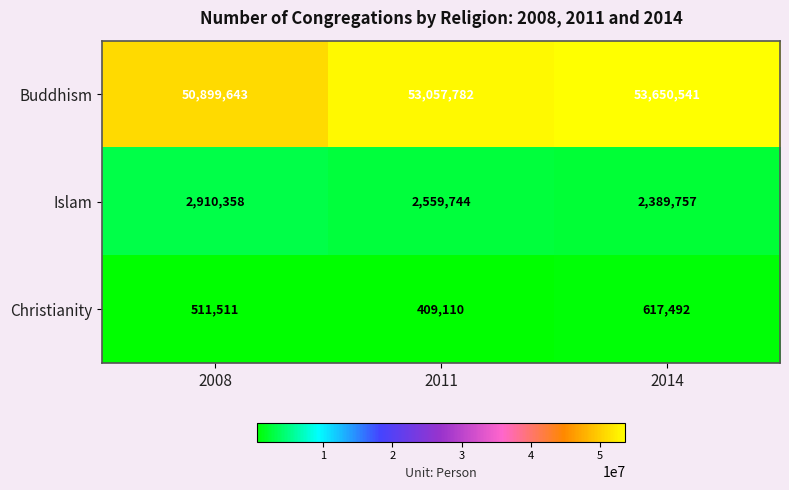

Is it true that Islam equals 2559744 at 2011?

True